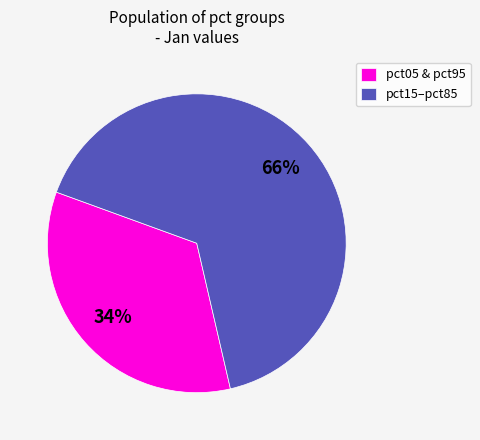

Which slice is the smallest?

pct05 & pct95